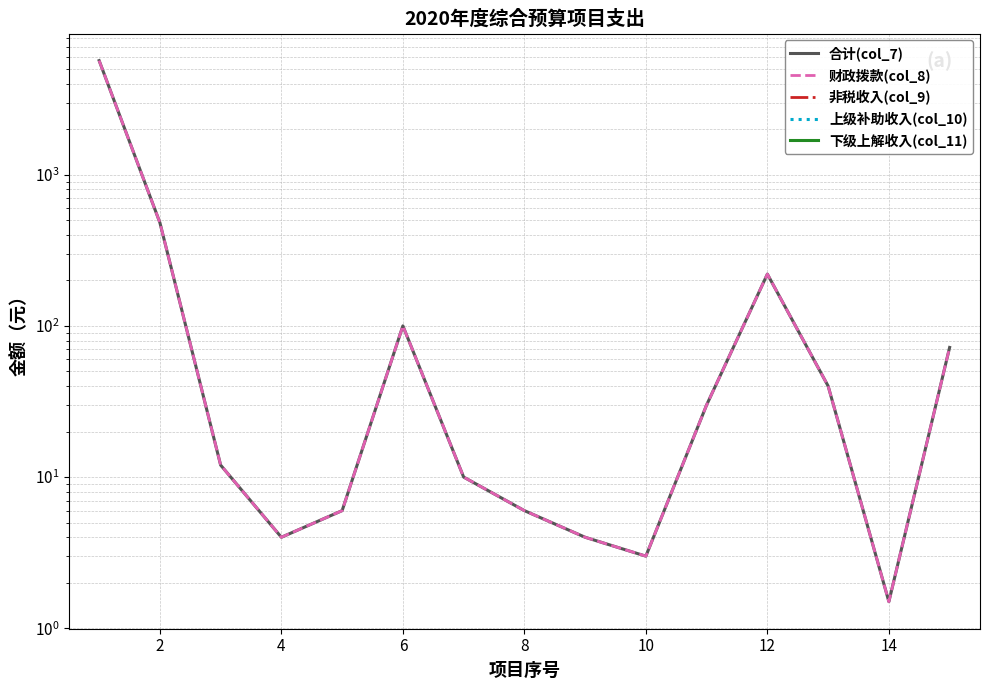

What is the difference between the maximum and minimum values in the 财政拨款(col_8) series?

5677.2